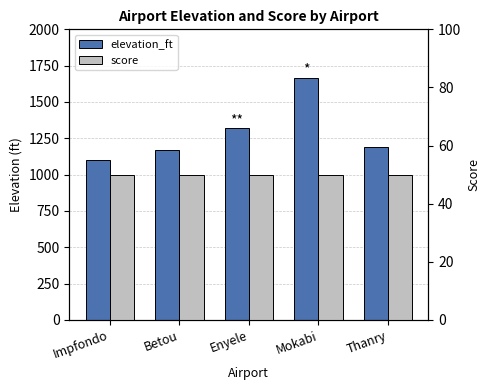

Where does the elevation_ft series first go above 1193?

Enyele